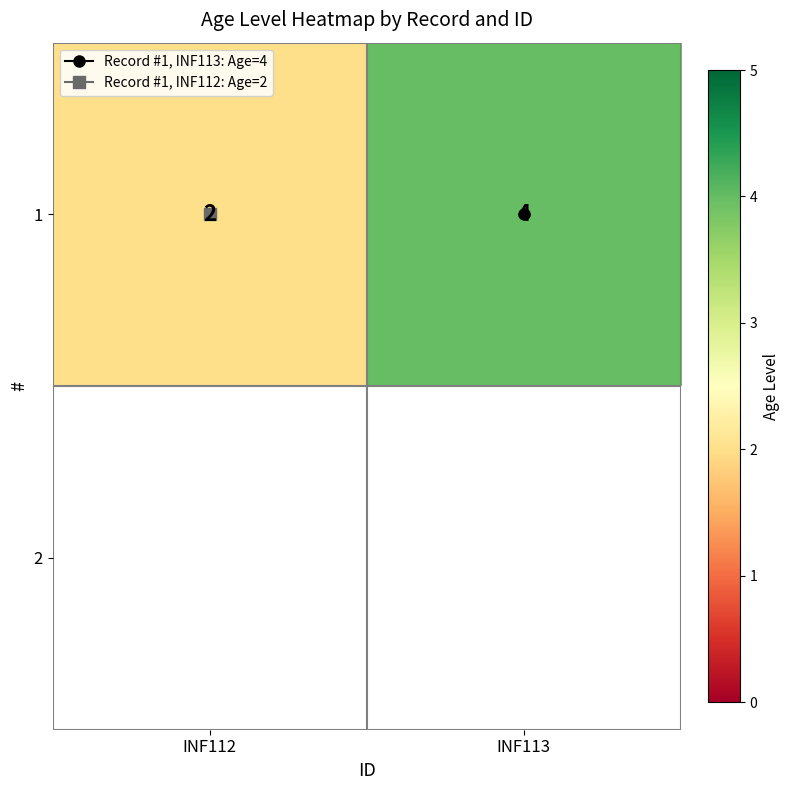

How many values are below 4?

1